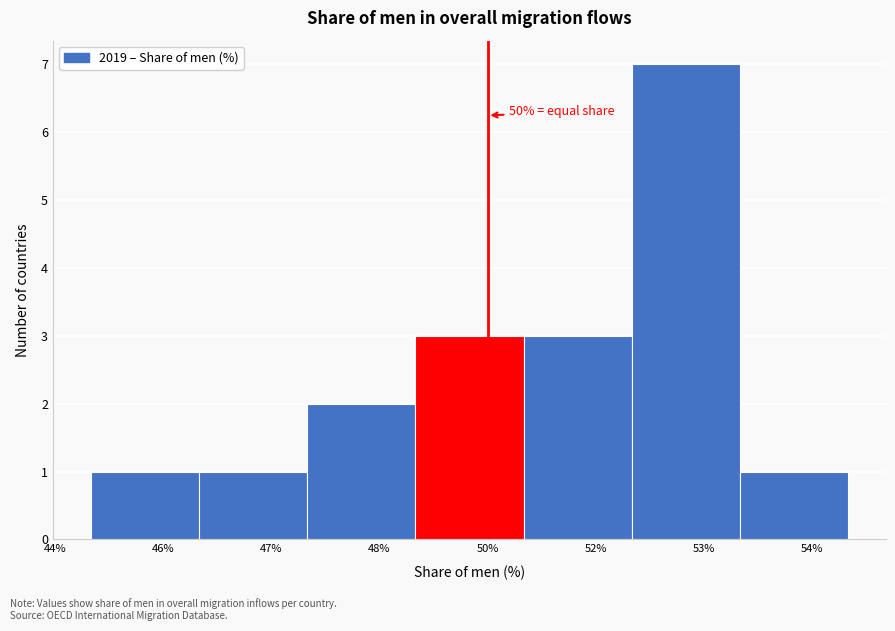

Reading right to left, transcribe all the data shown in this chart.

54%=1	53%=7	52%=3	50%=3	48%=2	47%=1	46%=1